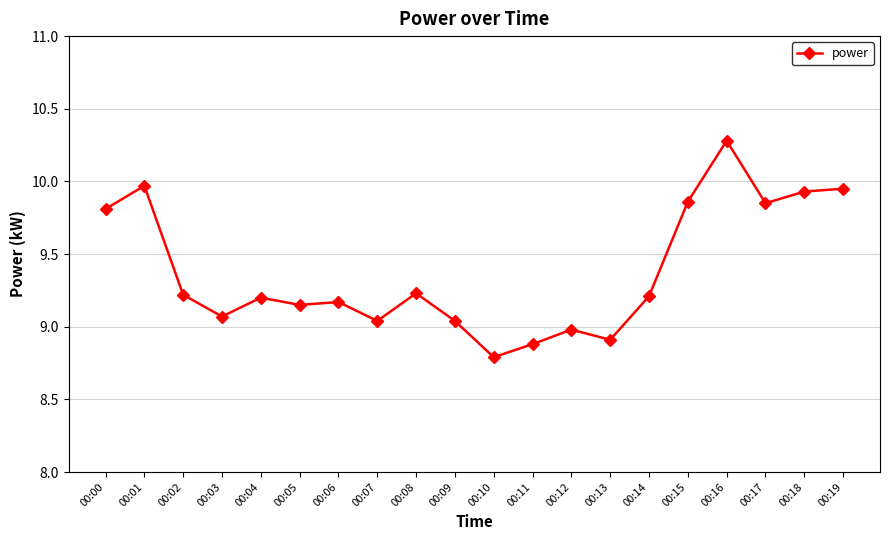

What value does the data have at 00:03?

9.1